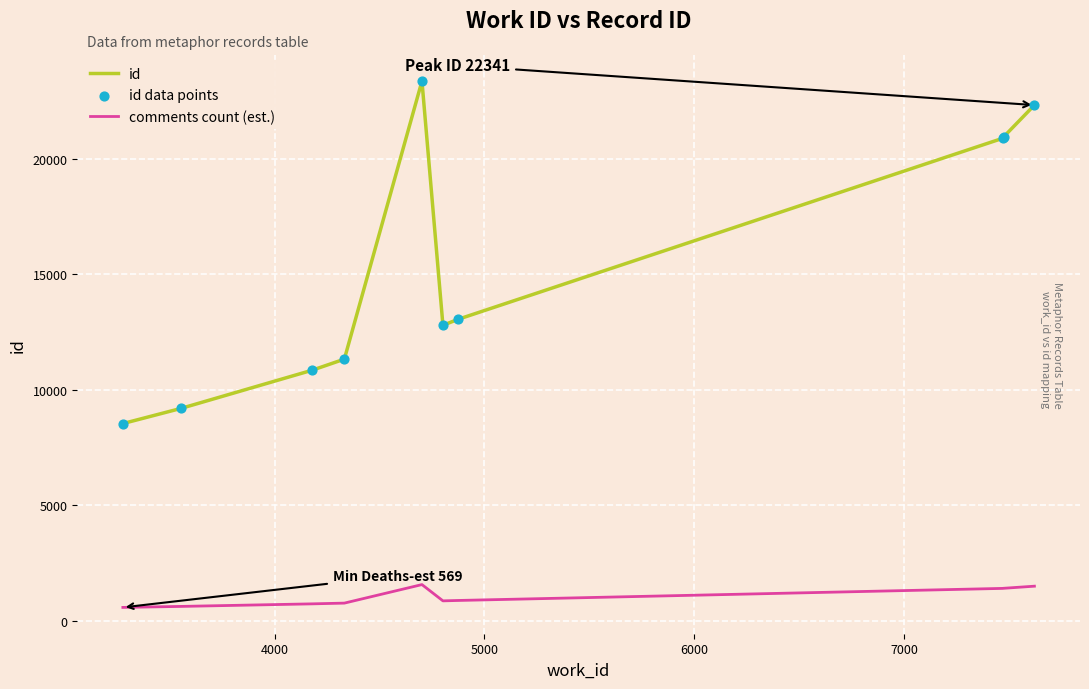

Which series has the largest range (max minus min)?

id